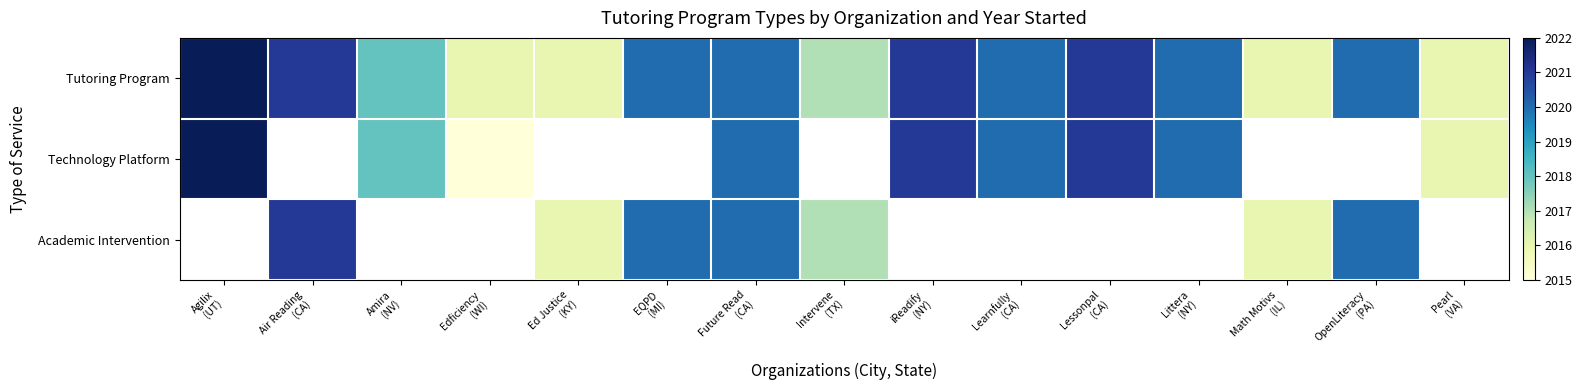

How many data points does each series have?

15